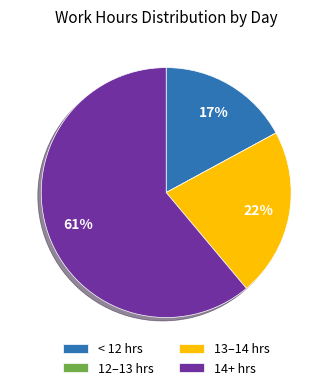

Is it true that < 12 hrs is 17% of the pie?

True